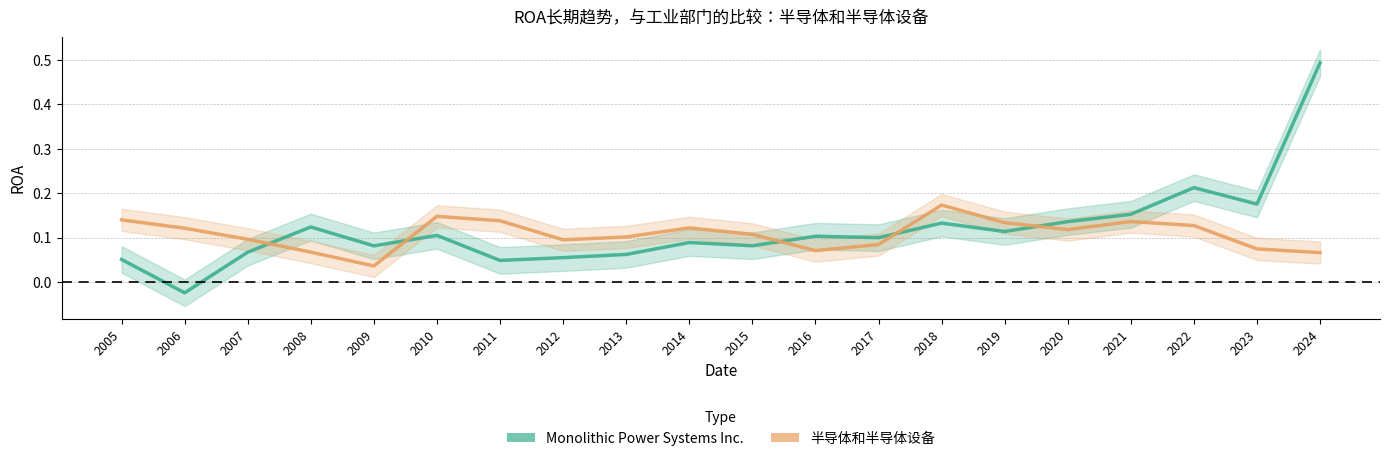

At which category does 半导体和半导体设备 reach its first local peak?

2010